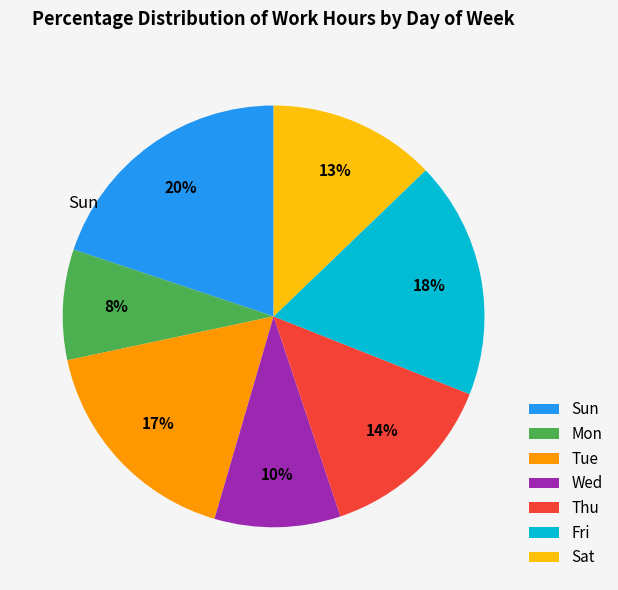

To the nearest percent, what is the combined percentage of Sat and Fri?

31%